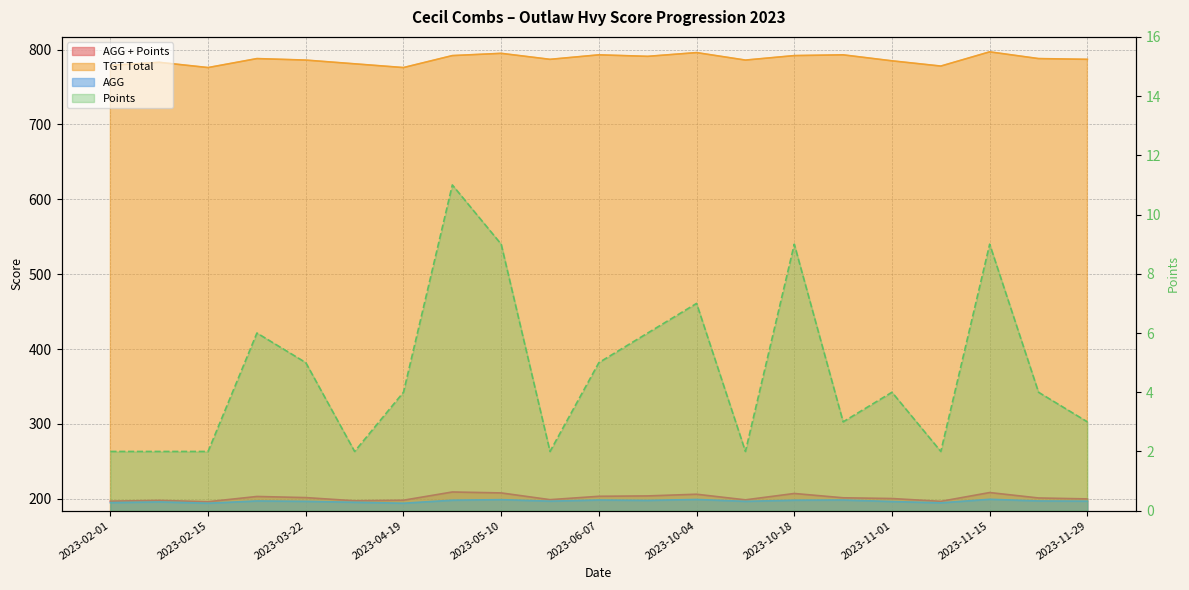

How many series are shown in this chart?

4